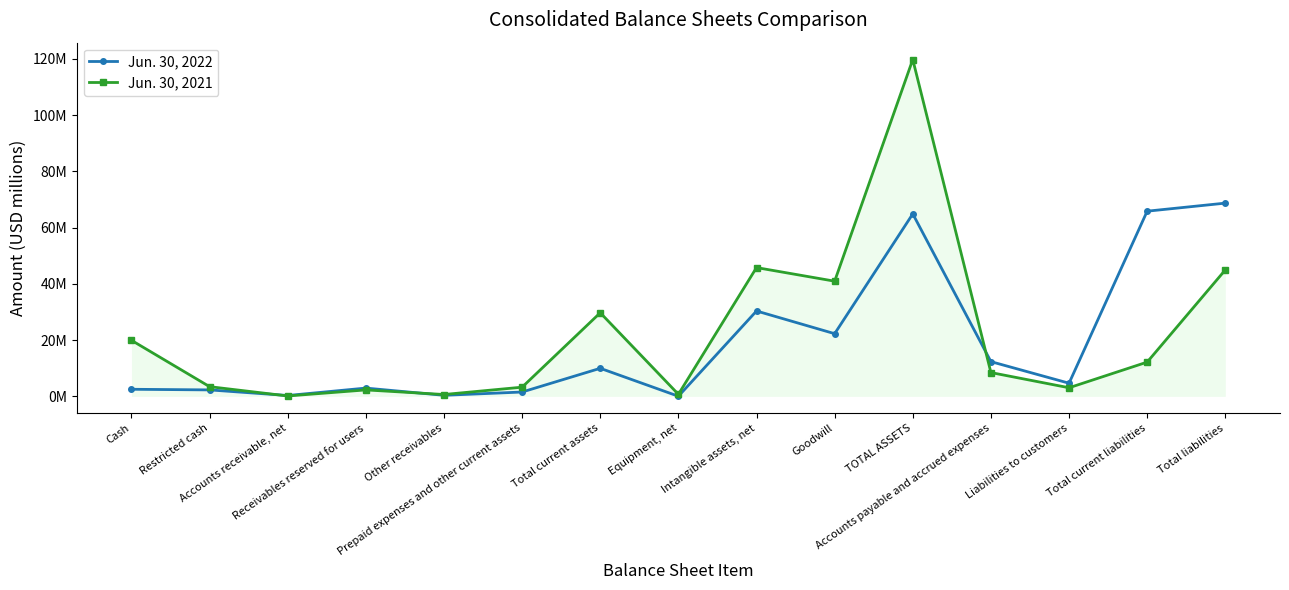

Does the chart have visible grid lines?

No